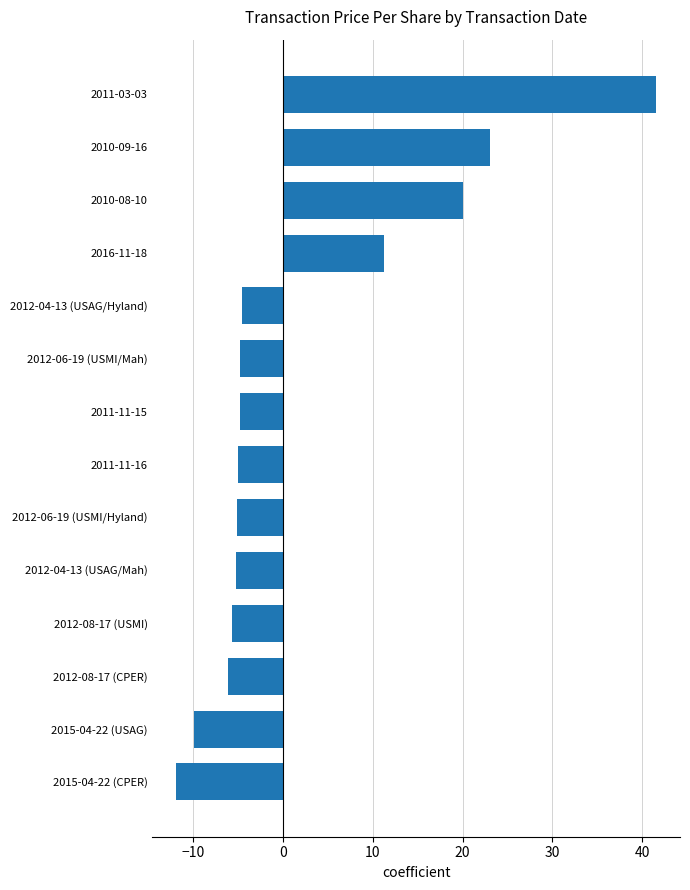

How many data points does each series have?

14